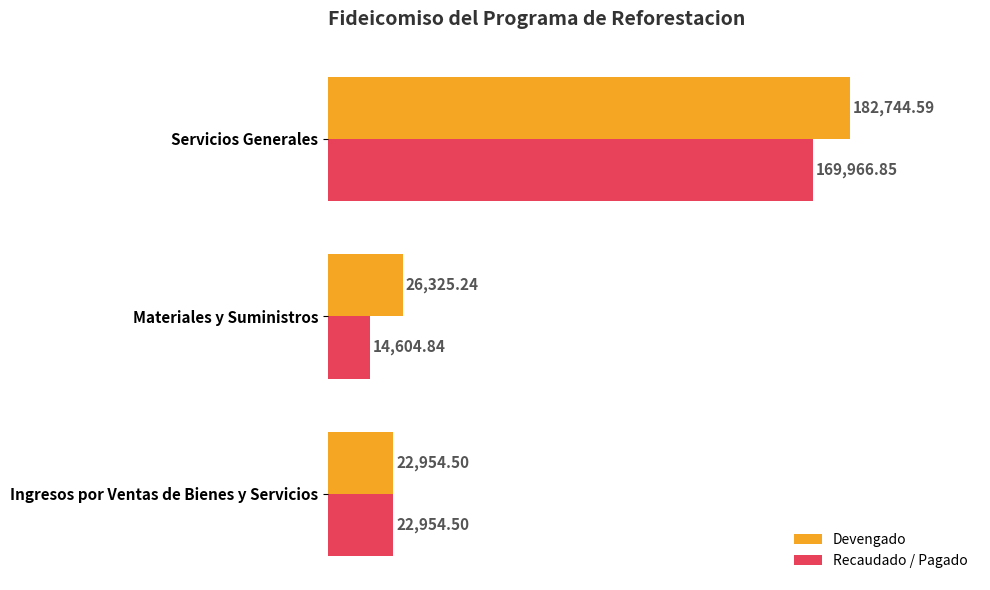

Which series has the largest range (max minus min)?

Devengado